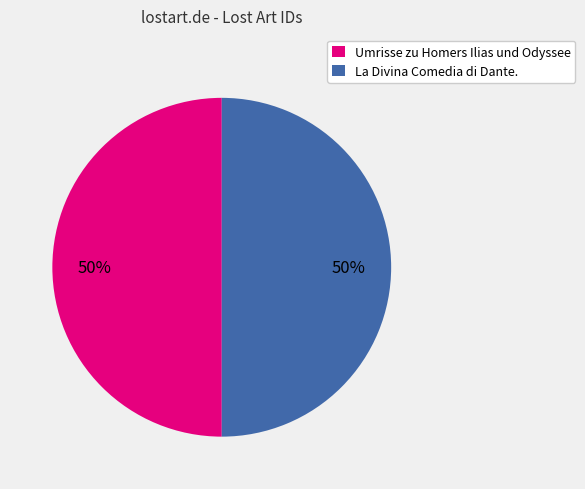

Approximately how many times larger is the value at Umrisse zu Homers Ilias und Odyssee compared to La Divina Comedia di Dante.?

1.0